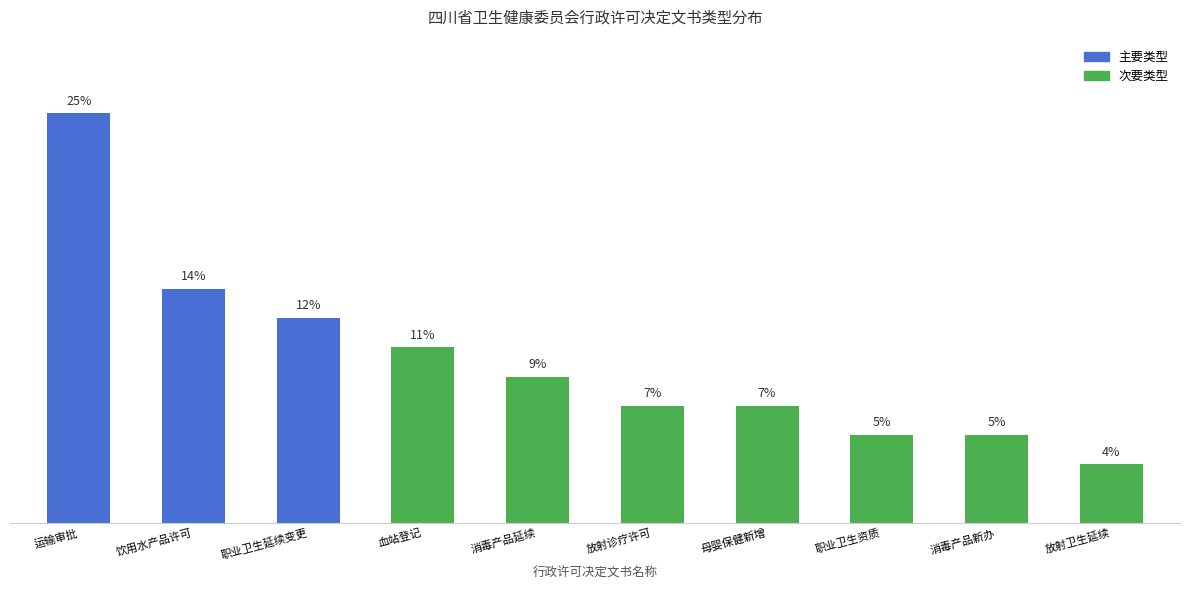

What is the label of the 6th bar from the right?

消毒产品延续